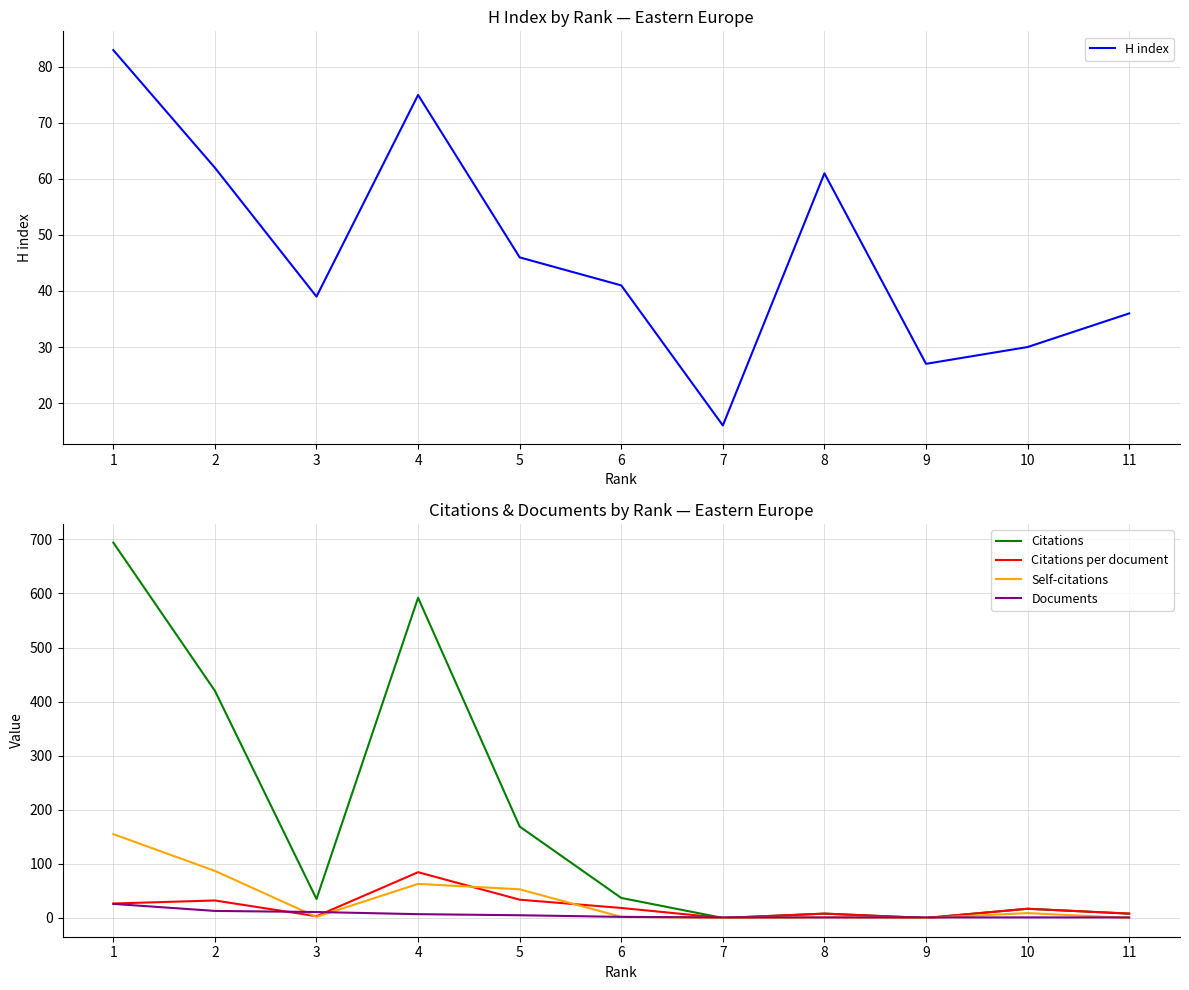

True or false: Citations and Citations per document cross at least once.

False